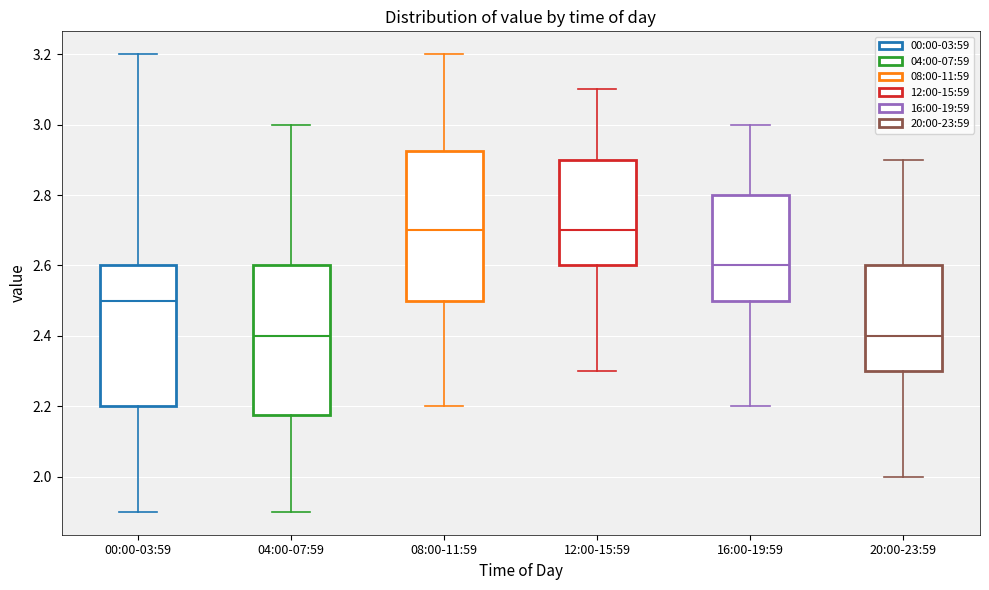

Reading left to right, transcribe this box plot: for each box, give where its median line is, the range the box spans, and where its two whiskers end, as read against the y-axis. The values are not printed on the chart, so give them approximately, as read against the axis.

00:00-03:59: median 2.50, box 2.20 to 2.60, whiskers 1.90 to 3.20
04:00-07:59: median 2.40, box 2.18 to 2.60, whiskers 1.90 to 3.00
08:00-11:59: median 2.70, box 2.50 to 2.92, whiskers 2.20 to 3.20
12:00-15:59: median 2.70, box 2.60 to 2.90, whiskers 2.30 to 3.10
16:00-19:59: median 2.60, box 2.50 to 2.80, whiskers 2.20 to 3.00
20:00-23:59: median 2.40, box 2.30 to 2.60, whiskers 2.00 to 2.90